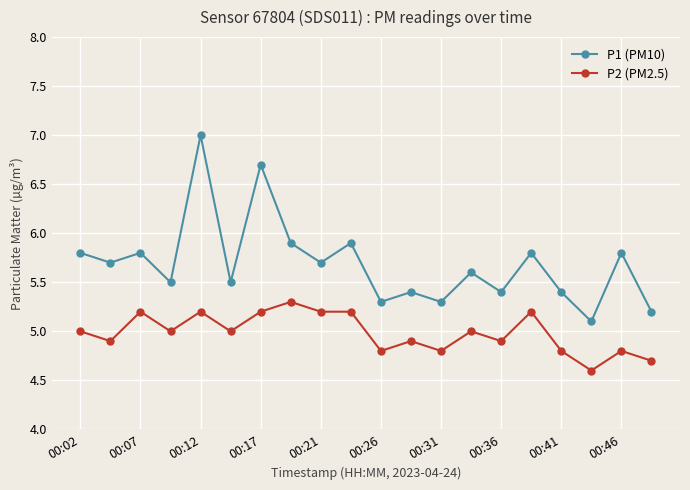

Count the number of categories in the chart.

20